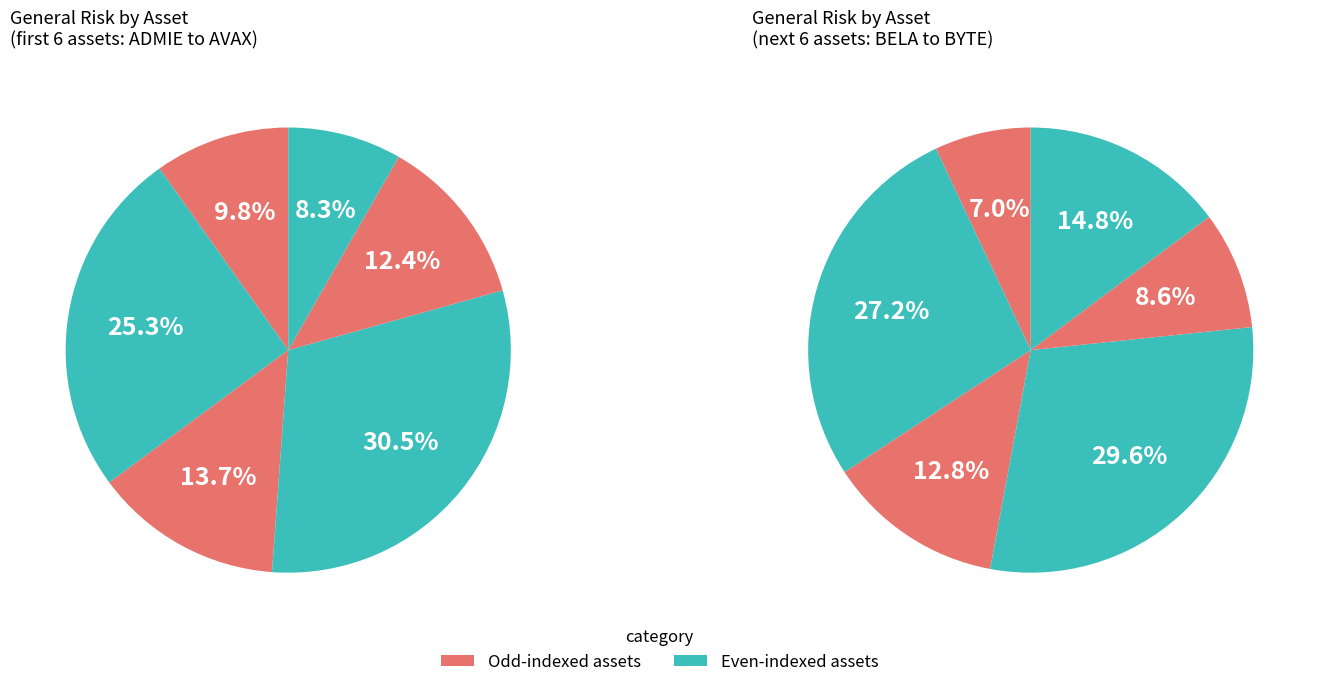

Is BYTE the majority of the pie?

No